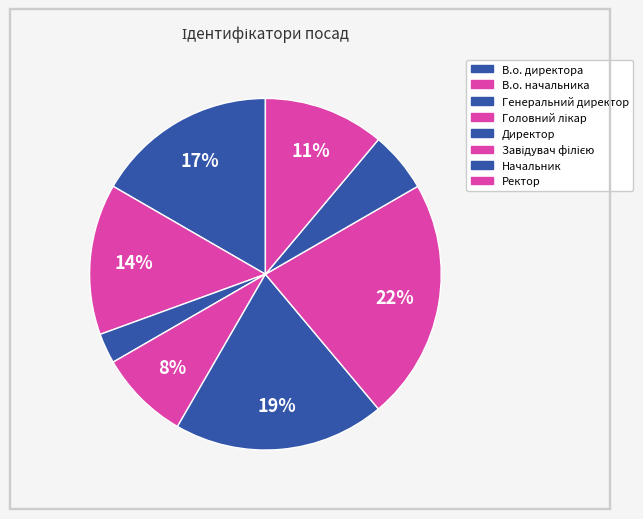

Which slice is the largest?

Завідувач філією